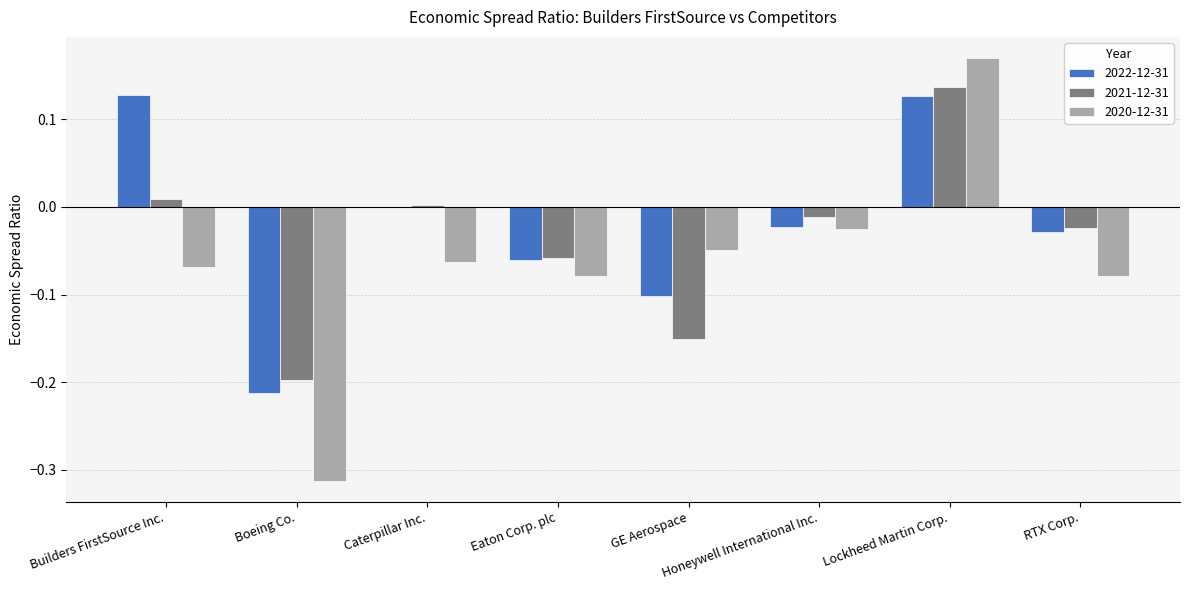

How many groups of bars are there?

8